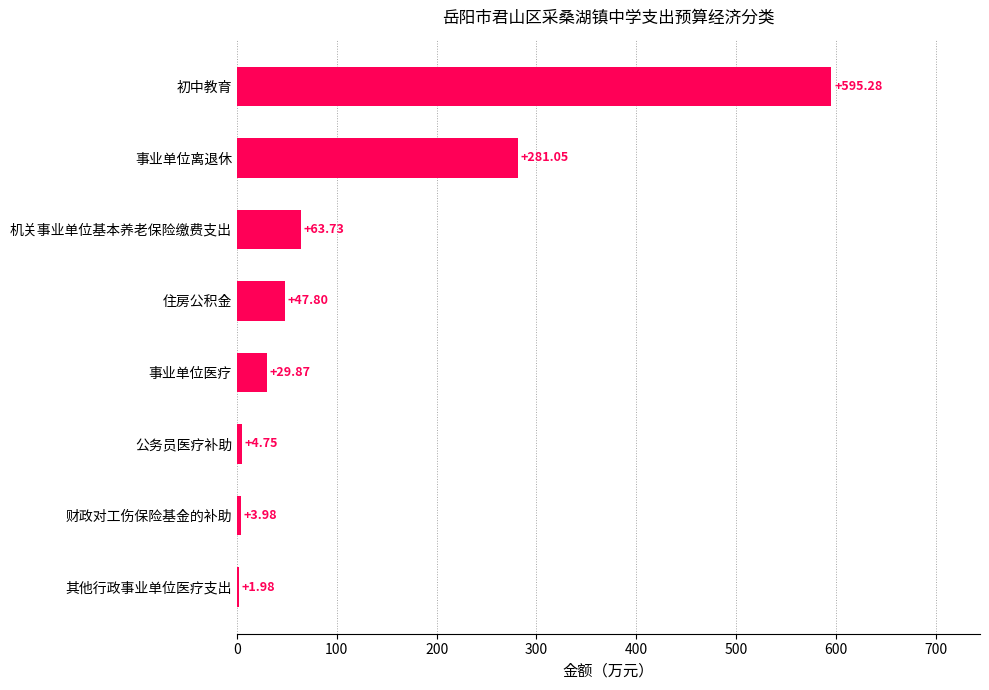

What is the ratio of the value at 住房公积金 to the value at 其他行政事业单位医疗支出?

24.1